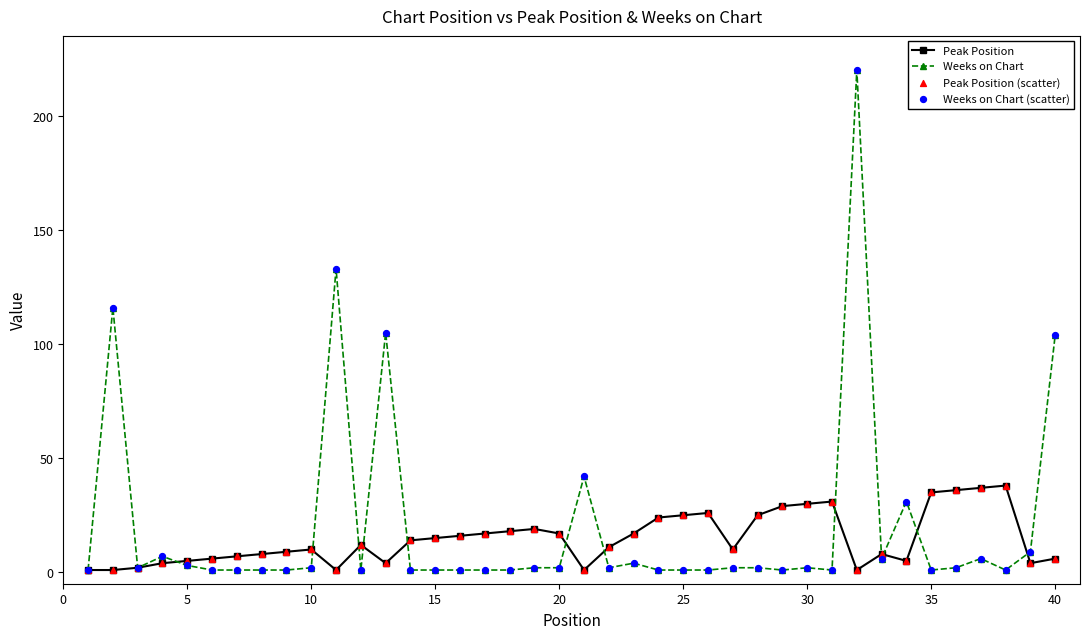

Rank the series by their maximum value, from lowest to highest.

Peak Position, Weeks on Chart